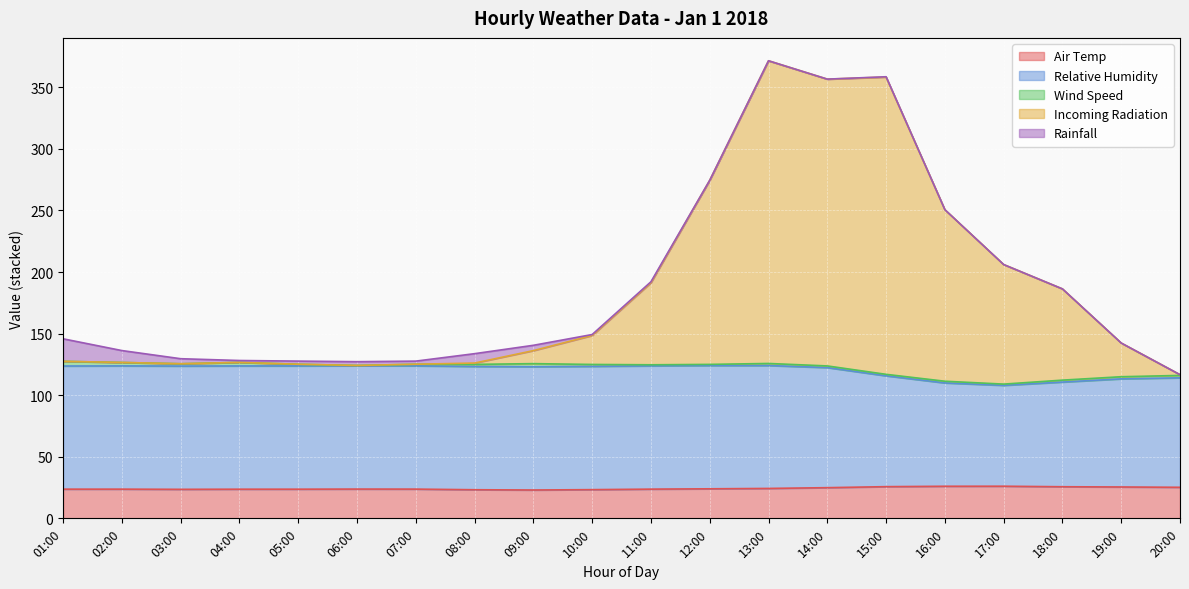

Is the value of Air Temp at 10:00 greater than the value of Relative Humidity at 09:00?

No